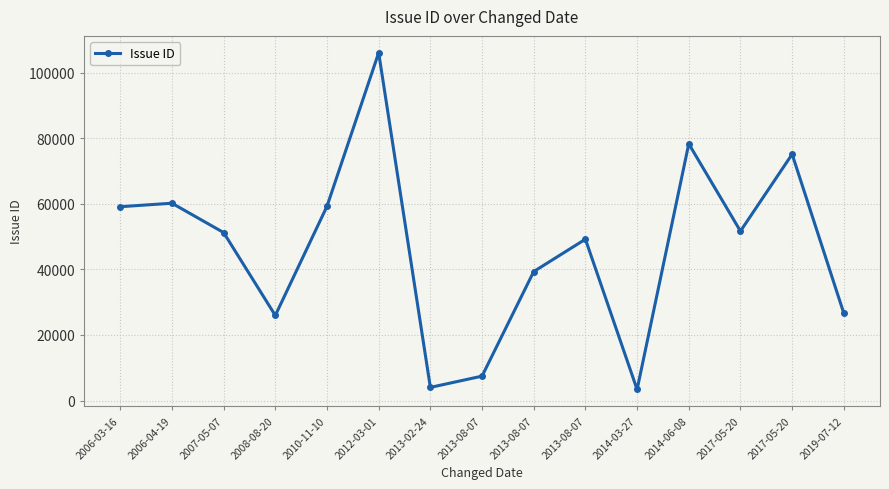

Which has a higher value, 2017-05-20 or 2013-02-24?

2017-05-20